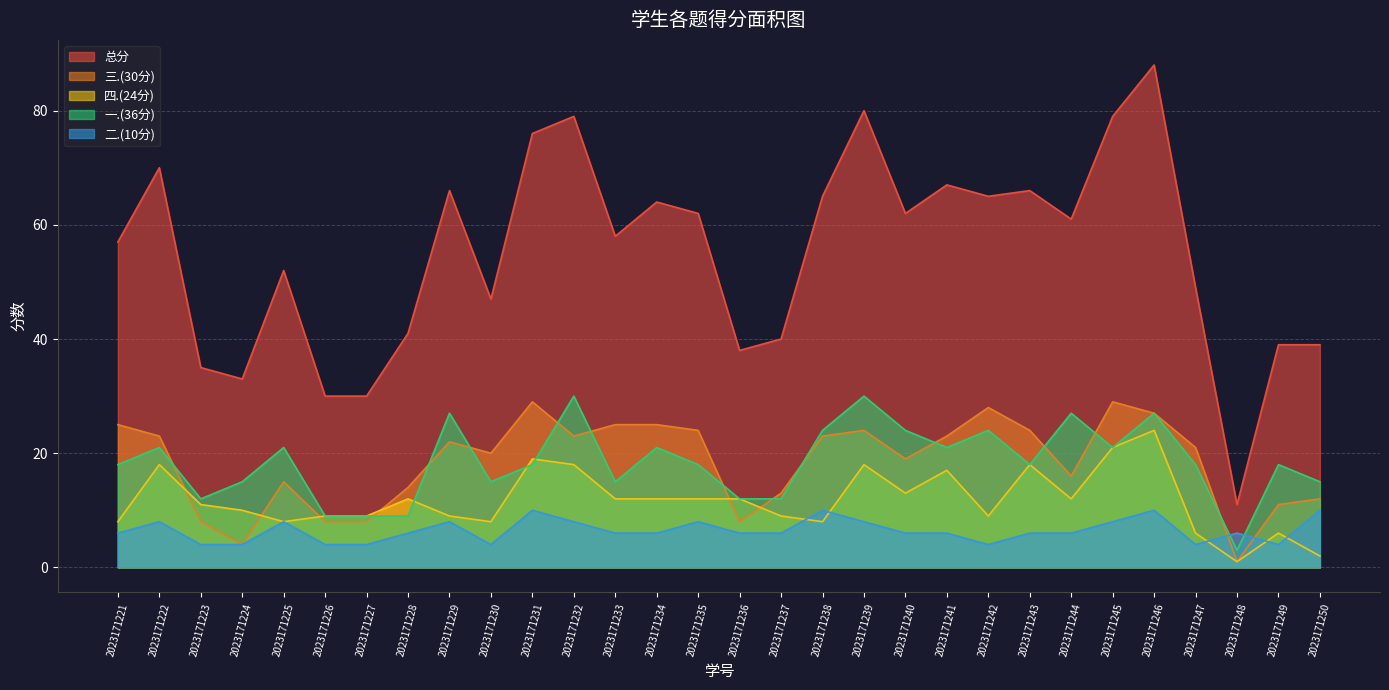

Which series has the largest range (max minus min)?

总分